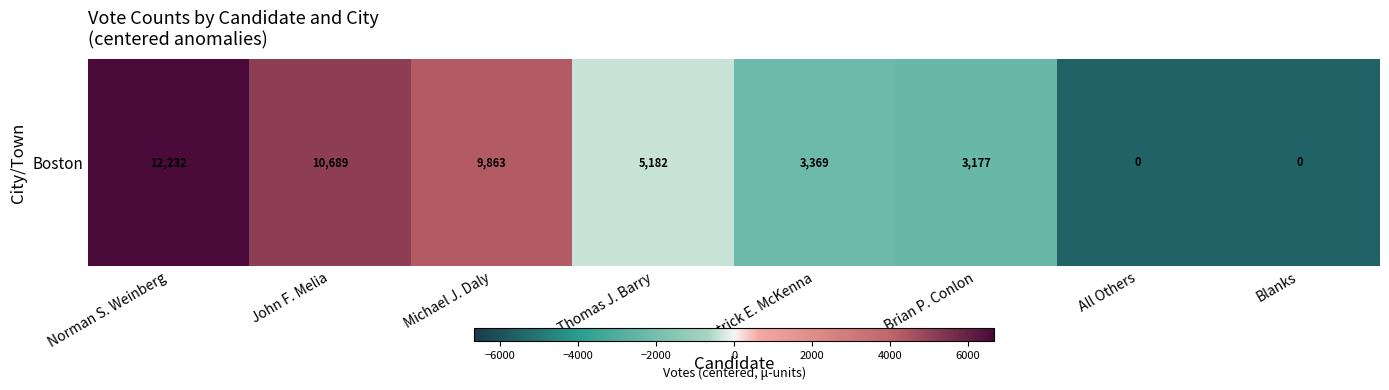

What is the difference between the values at Brian P. Conlon and Blanks?

3177